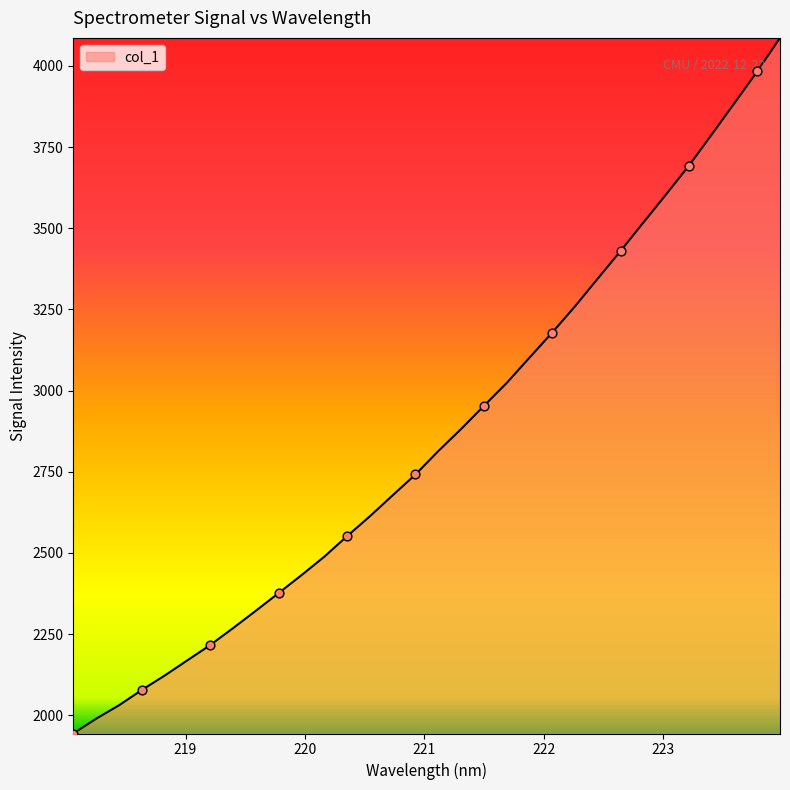

What is the smallest value displayed?

1943.7